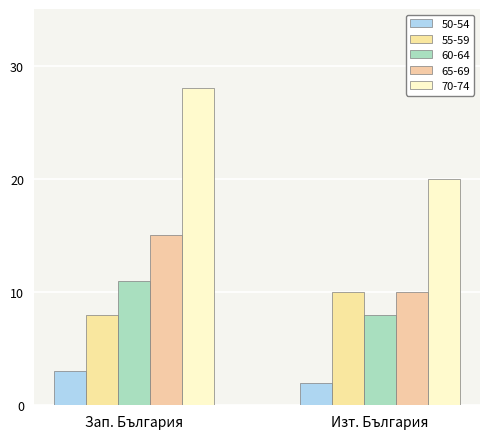

What is the minimum value shown in the chart?

2